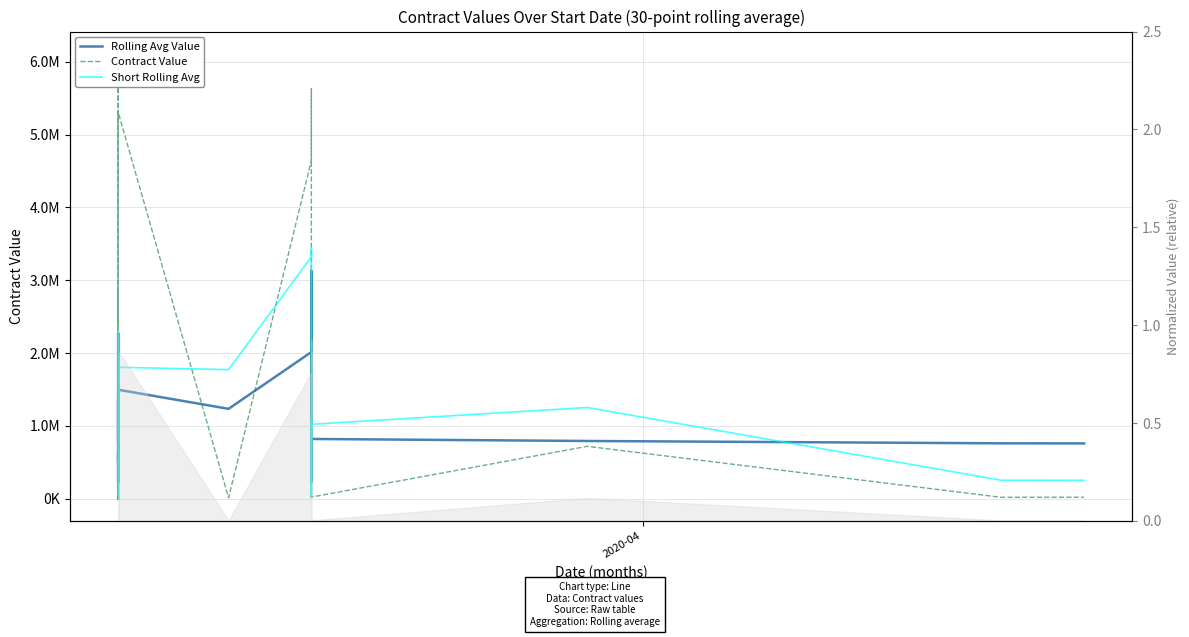

What is the difference between the maximum and minimum values in the Short Rolling Avg series?

3432751.3